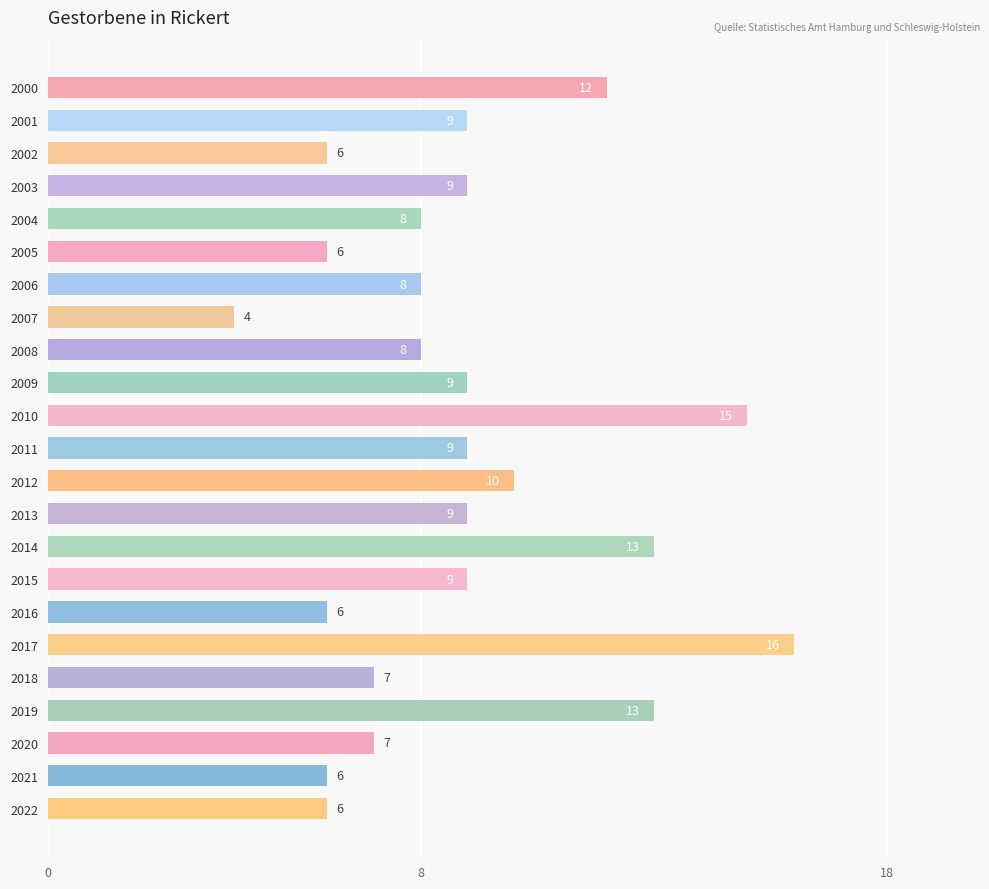

What is the sum of all values?

205